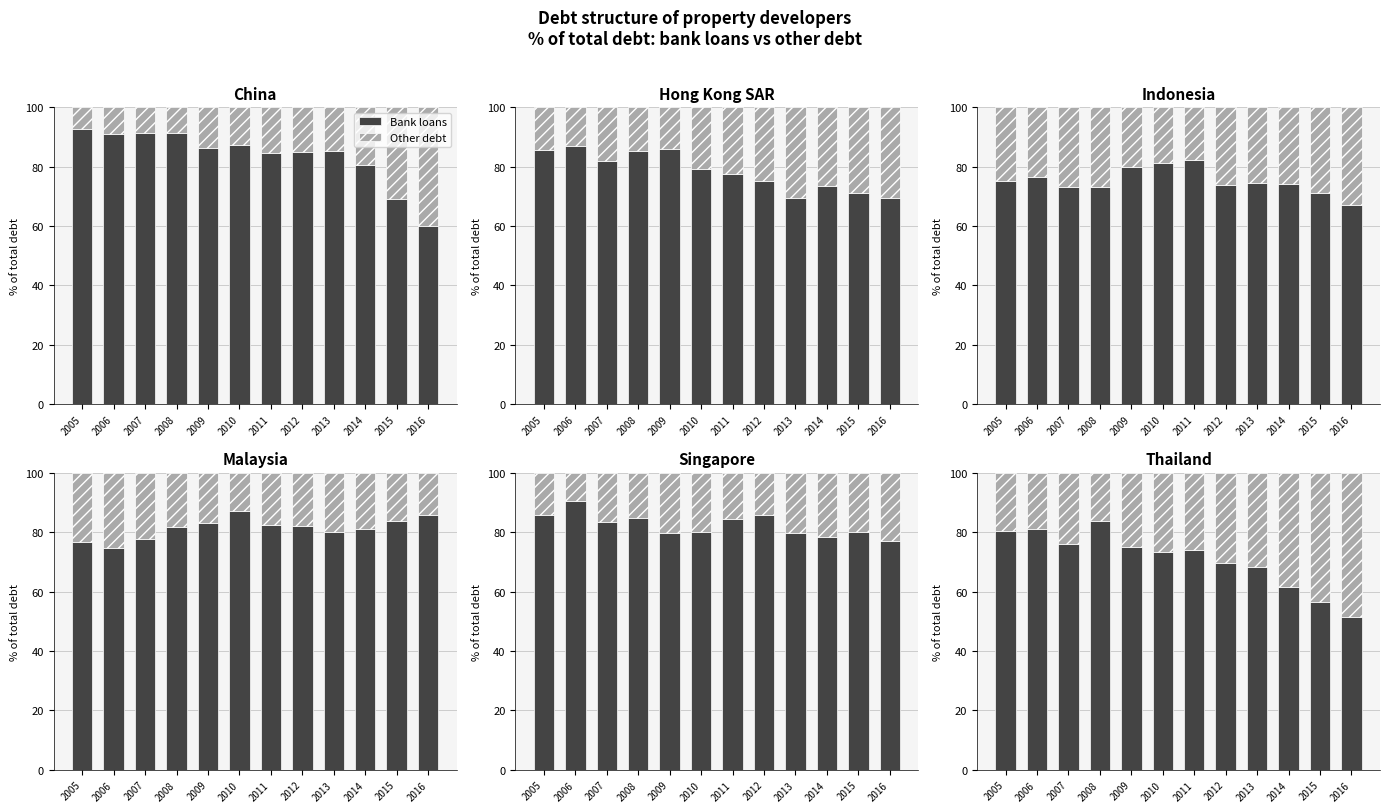

Which series changed the most between 2007 and 2014?

Bank loans